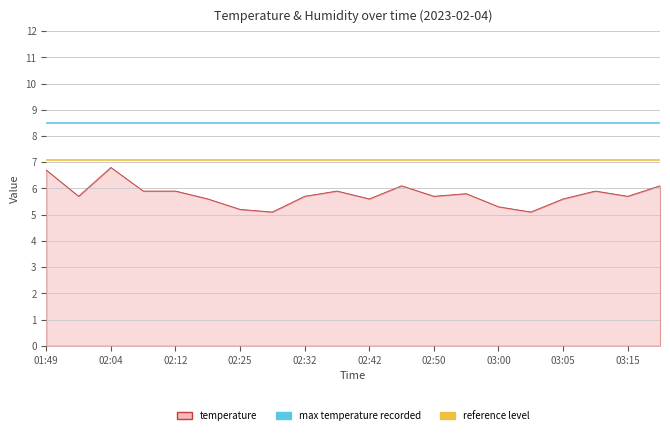

What position from the right is 01:49?

2